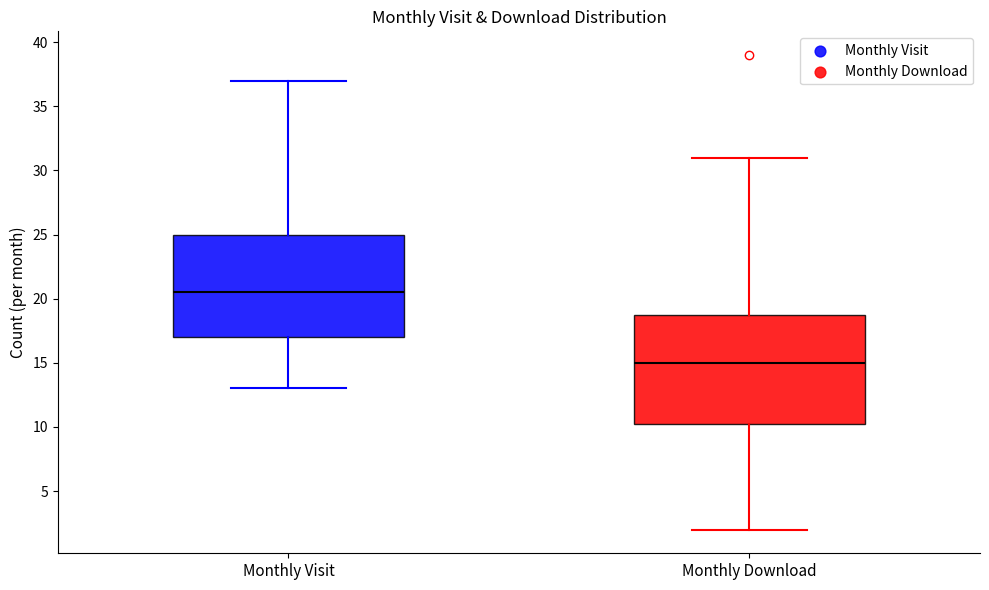

Where is the upper edge of the box for Monthly Visit on the y-axis? The values are not printed on the chart, so give them approximately, as read against the axis.

25.0